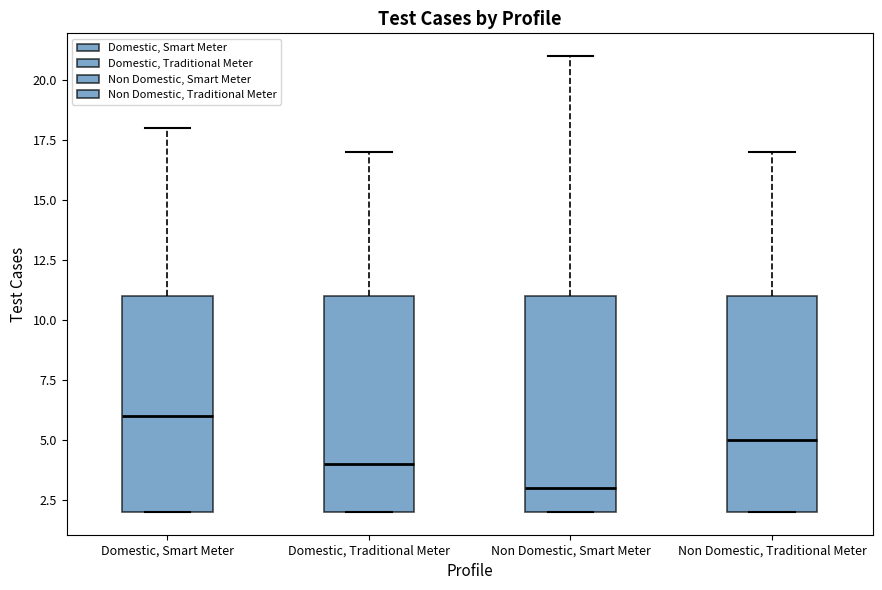

Where does the median line of the box for Non Domestic, Smart Meter sit on the y-axis? The values are not printed on the chart, so give them approximately, as read against the axis.

3